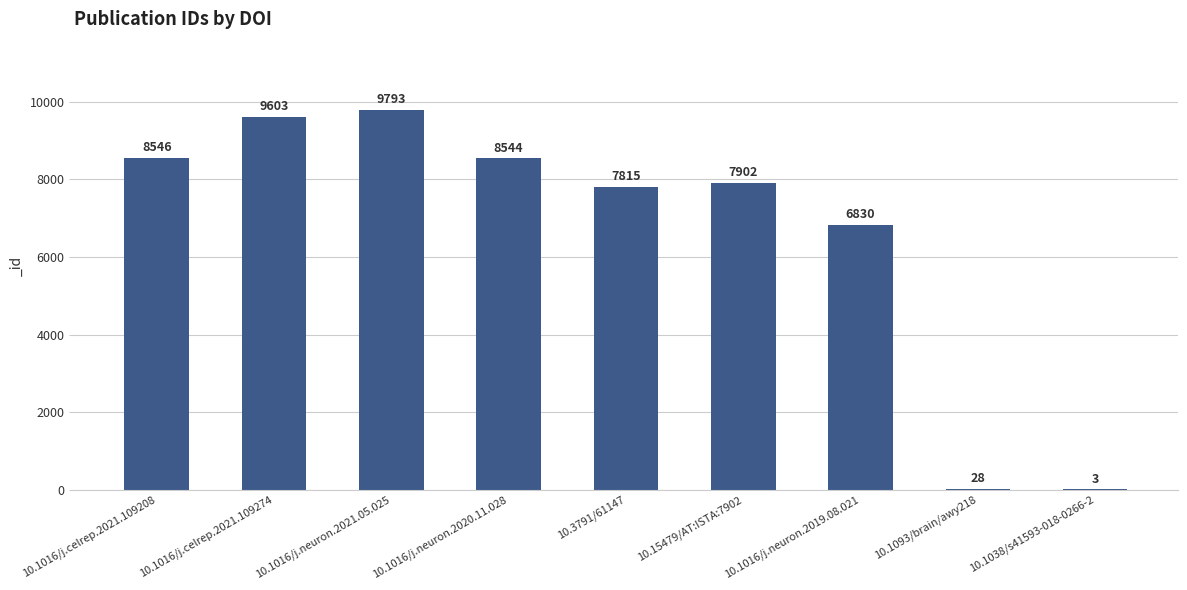

How many series are shown in this chart?

1